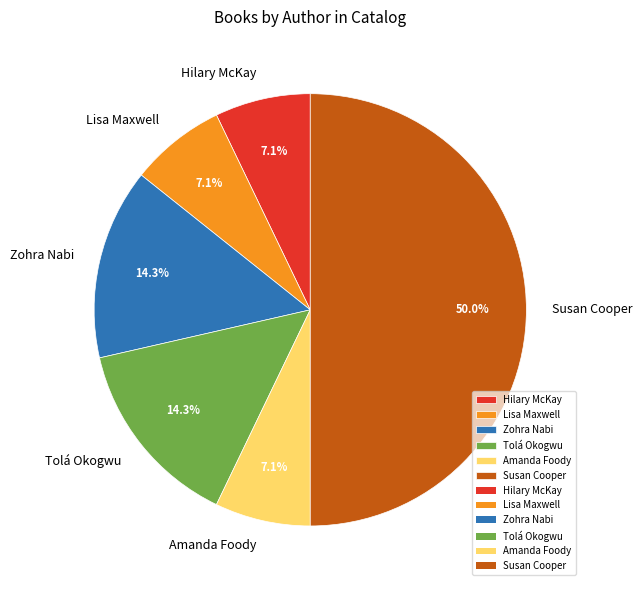

How many slices are in this pie chart?

6